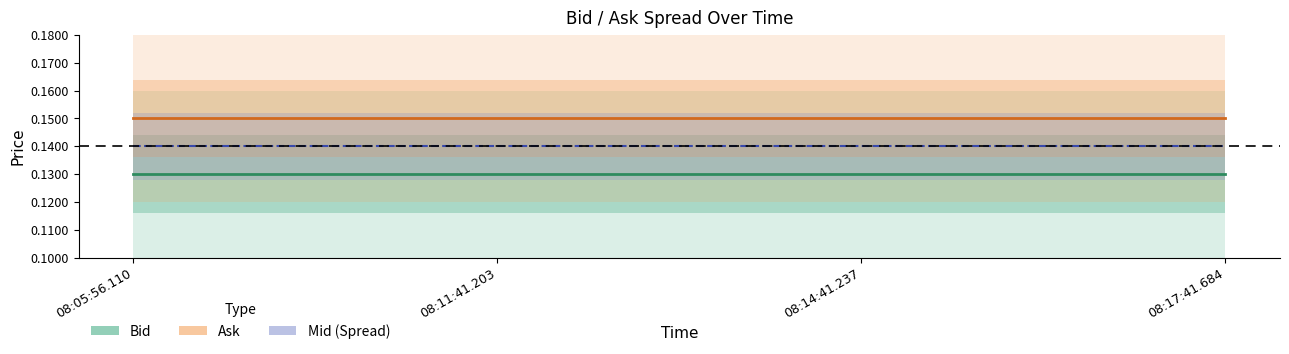

At how many categories does at least one series exceed 0?

4